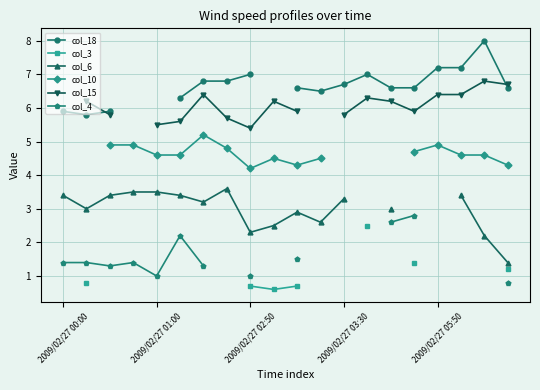

True or false: col_18 and col_4 intersect in this chart.

False